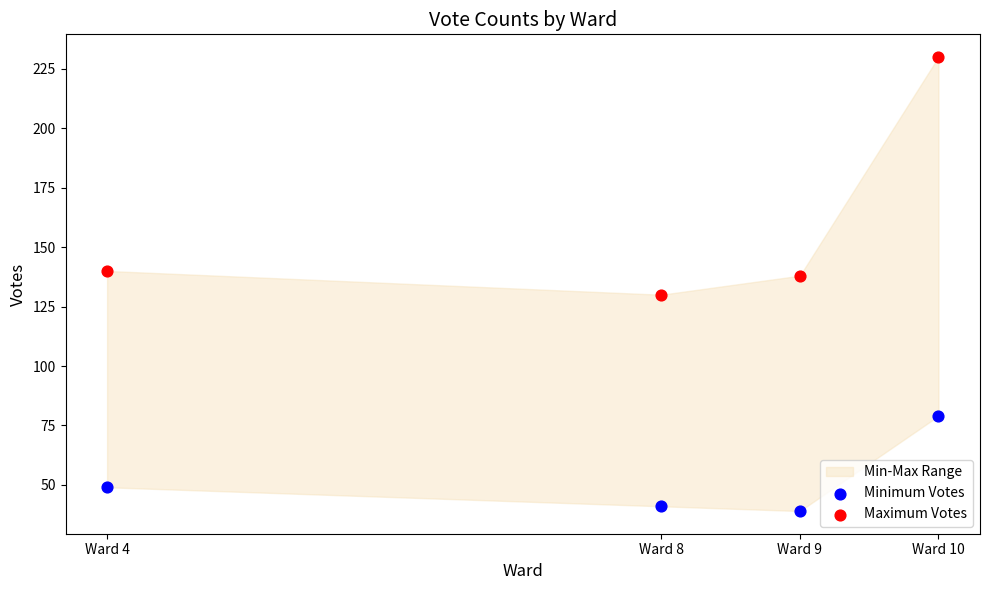

Which series contains the lowest Y value?

Minimum Votes